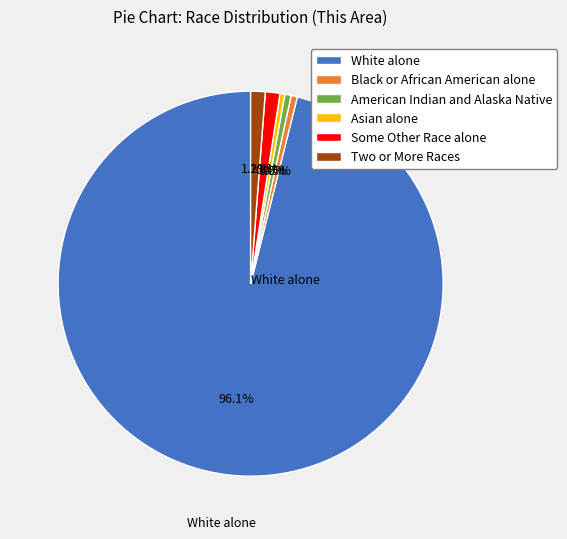

What is the largest slice in the pie chart?

White alone